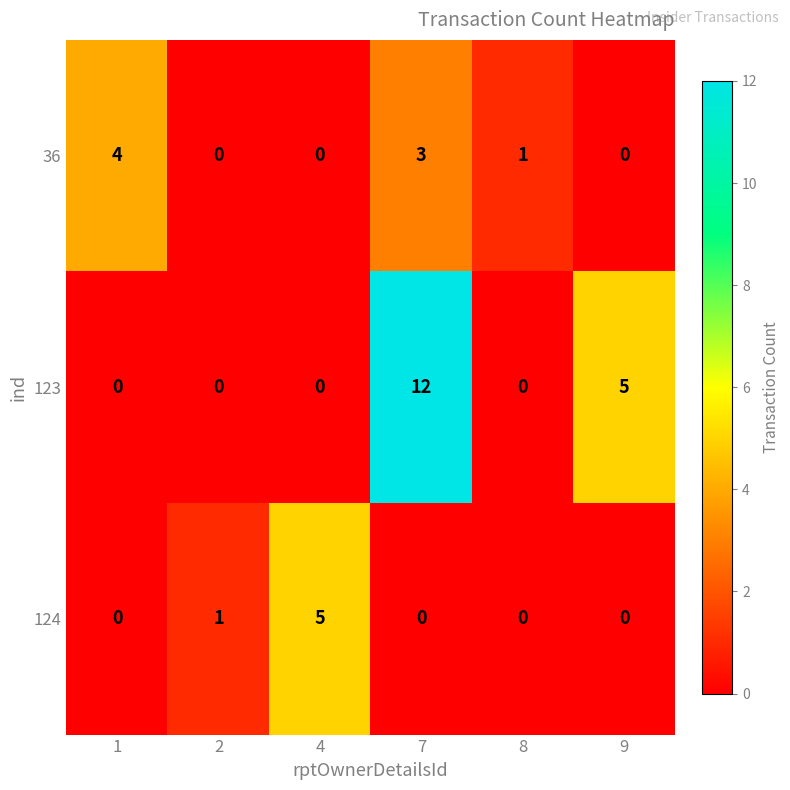

Read the 123 value at 9.

5